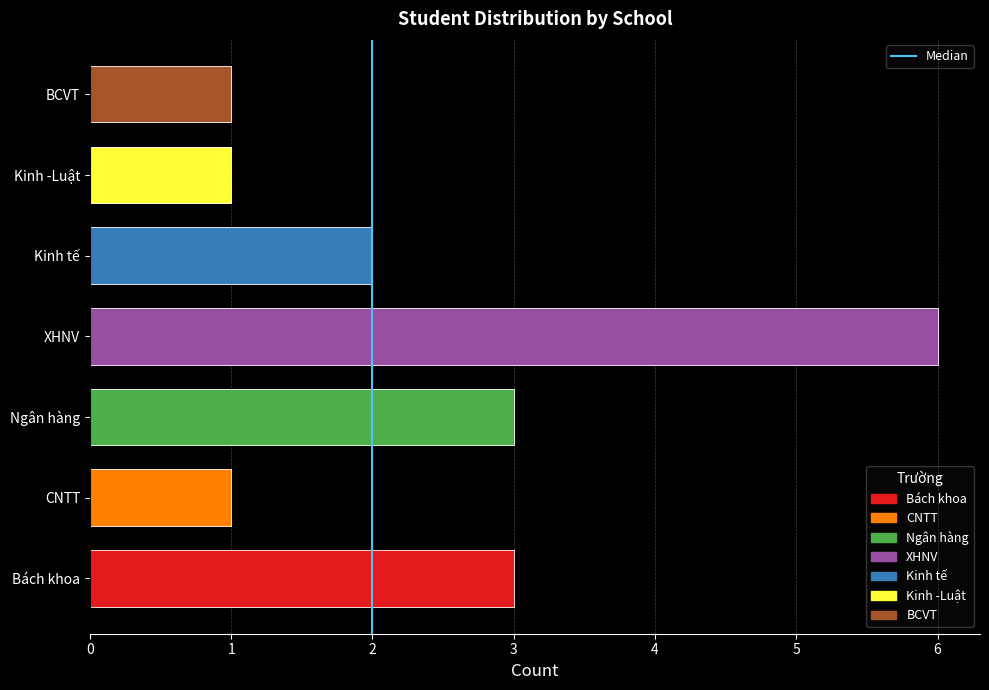

The value at 2 is 0. True or false?

False